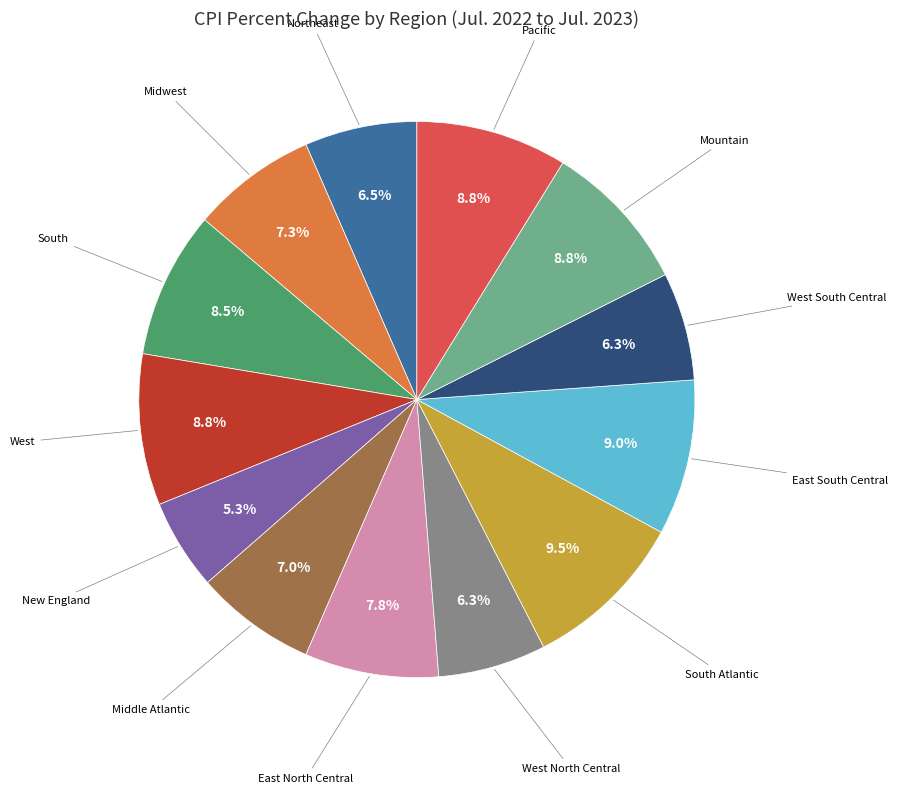

Is there a majority slice in this chart?

No